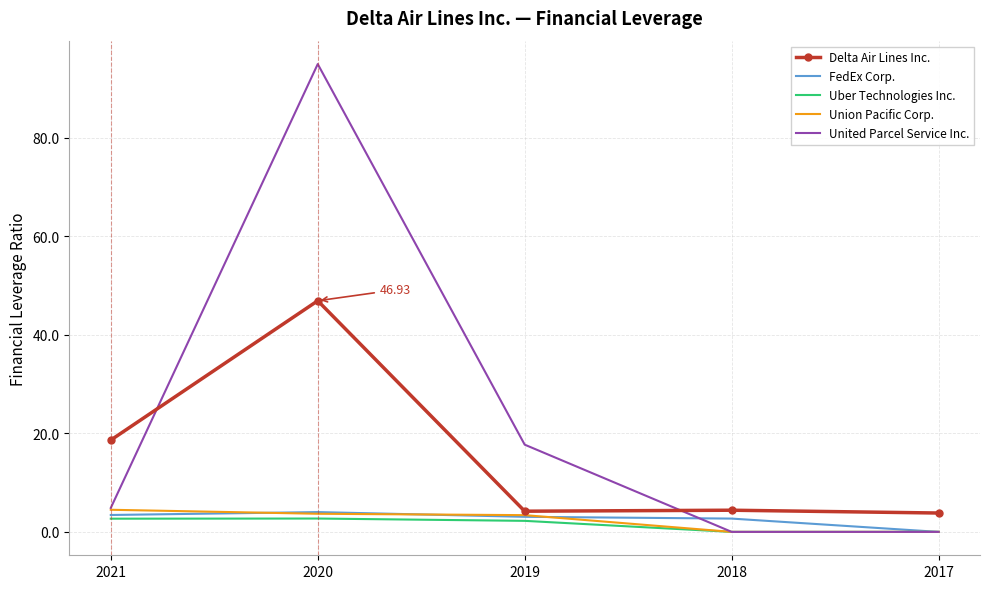

True or false: Uber Technologies Inc. and Delta Air Lines Inc. intersect in this chart.

False